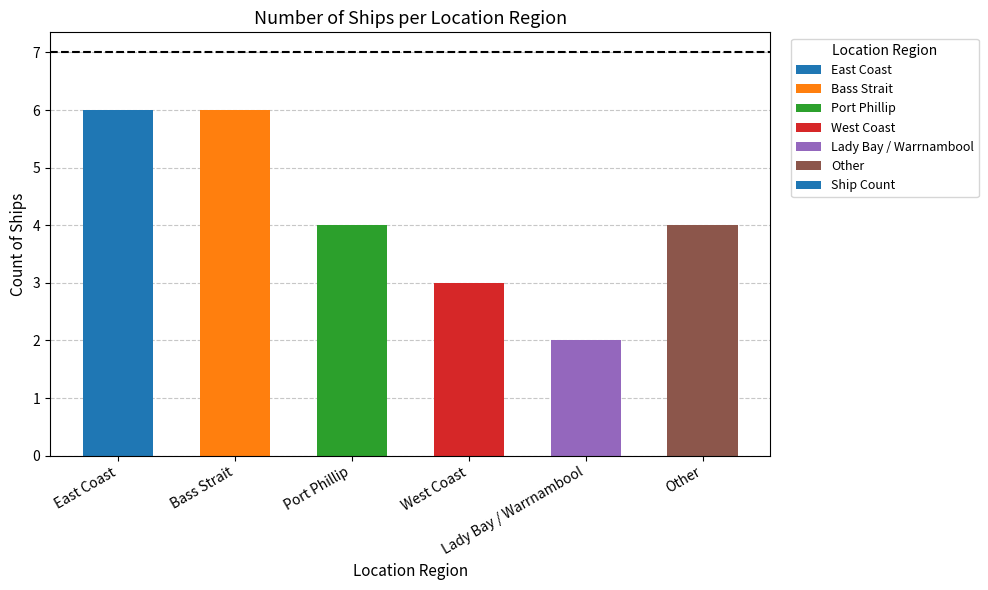

What is the label of the 4th bar from the right?

Port Phillip